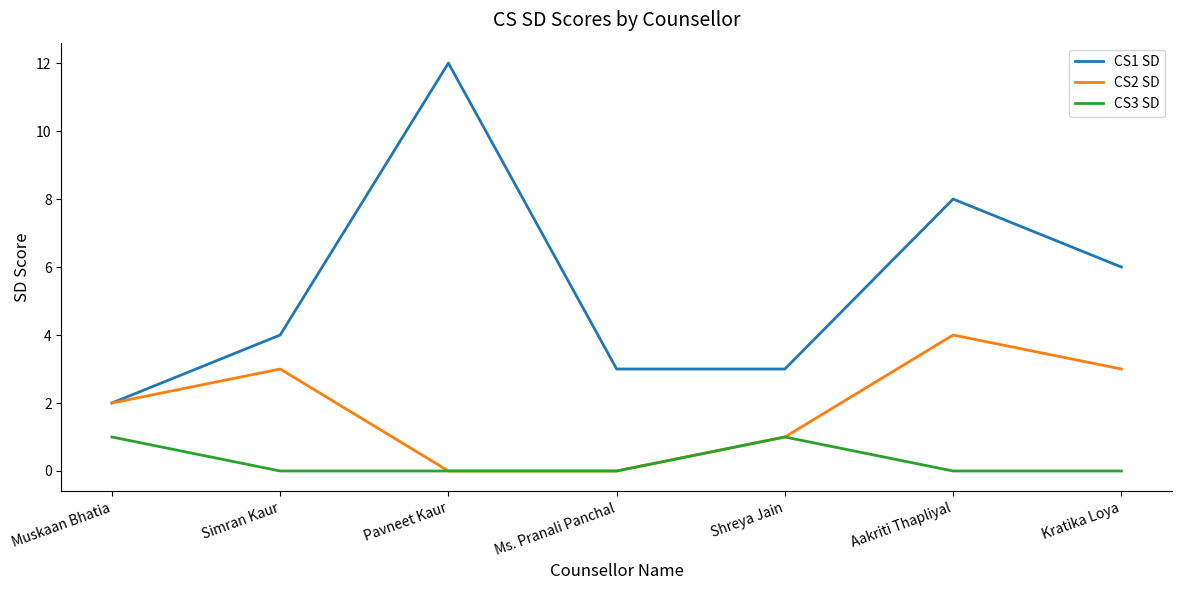

Is this an area chart (filled region under the line)?

No